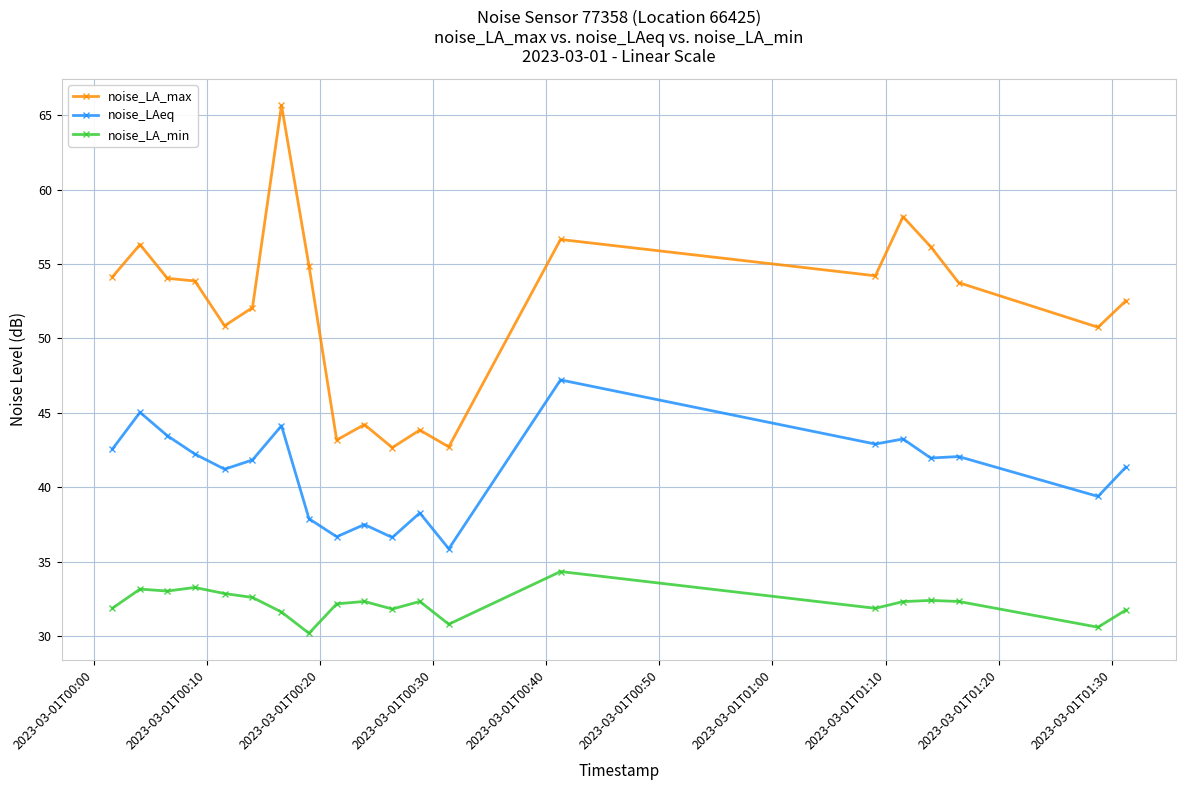

Which series has the largest total across all categories?

noise_LA_max